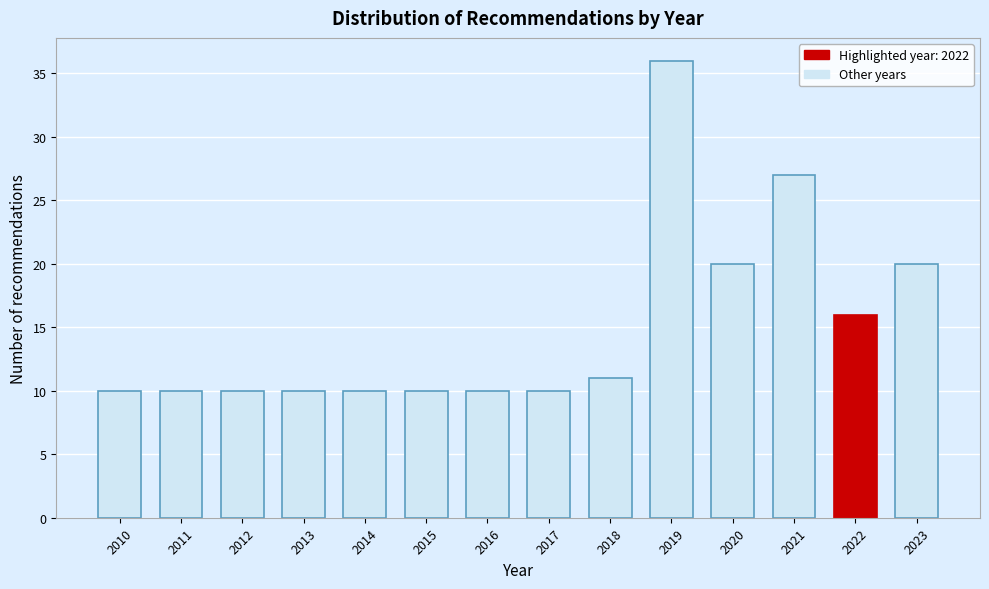

Reading left to right, transcribe all the data shown in this chart.

2010=10	2011=10	2012=10	2013=10	2014=10	2015=10	2016=10	2017=10	2018=11	2019=36	2020=20	2021=27	2022=16	2023=20